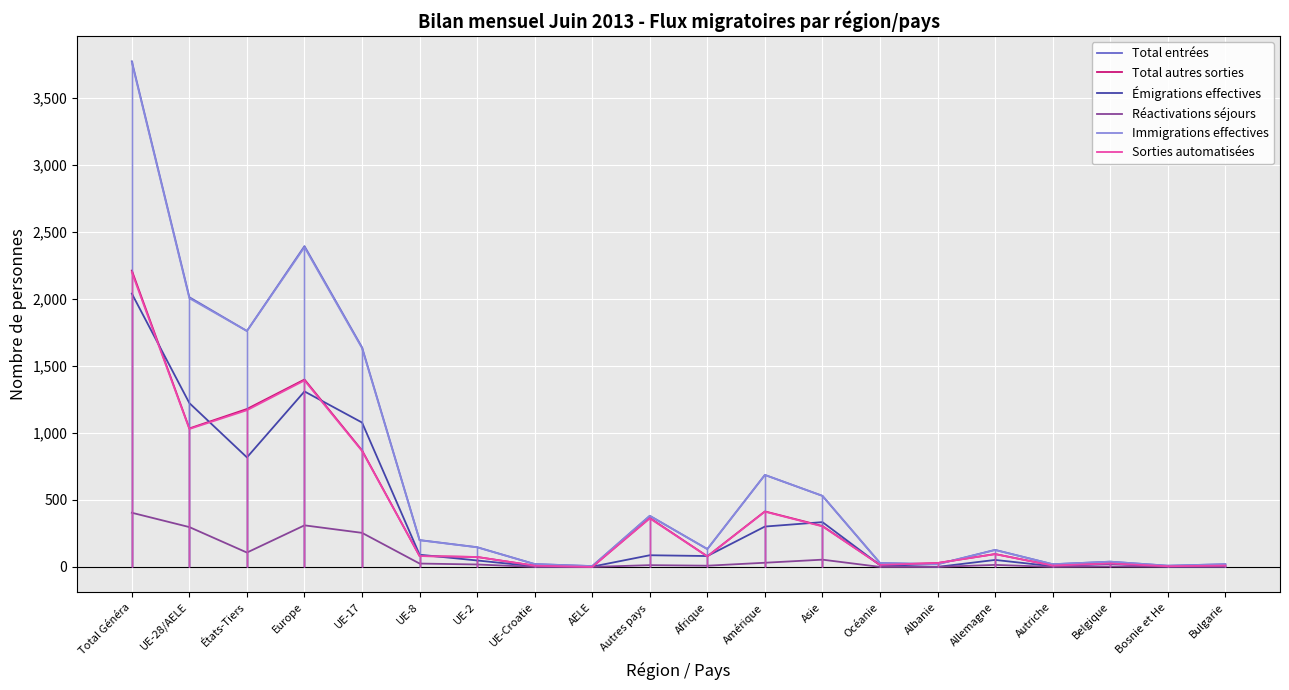

True or false: Réactivations séjours and Émigrations effectives cross at least once.

False